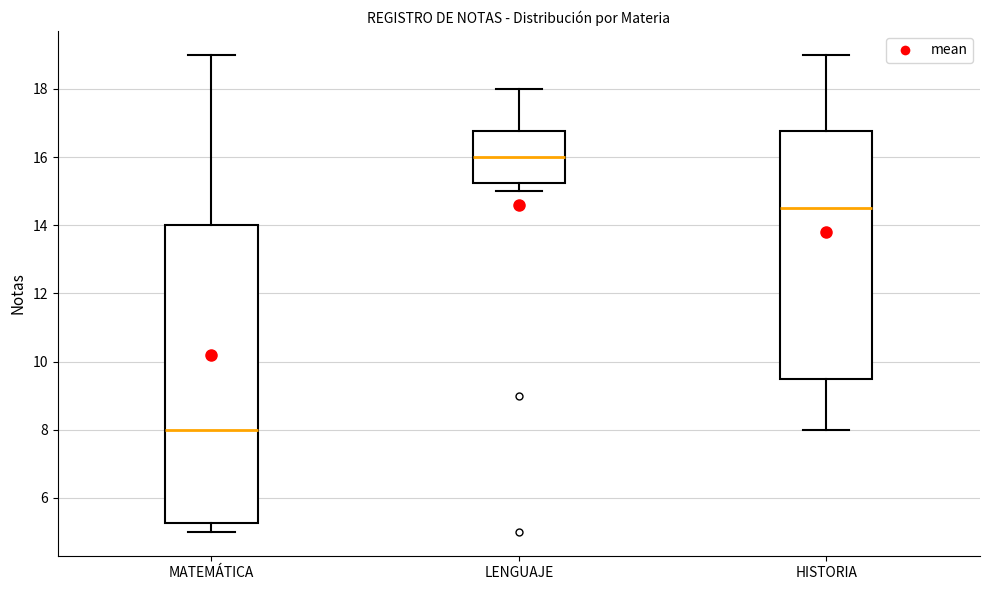

Reading left to right, transcribe this box plot: for each box, give where its median line is, the range the box spans, and where its two whiskers end, as read against the y-axis. The values are not printed on the chart, so give them approximately, as read against the axis.

MATEMÁTICA: median 8.0, box 5.2 to 14.0, whiskers 5.0 to 19.0
LENGUAJE: median 16.0, box 15.2 to 16.8, whiskers 15.0 to 18.0
HISTORIA: median 14.6, box 9.6 to 16.8, whiskers 8.0 to 19.0